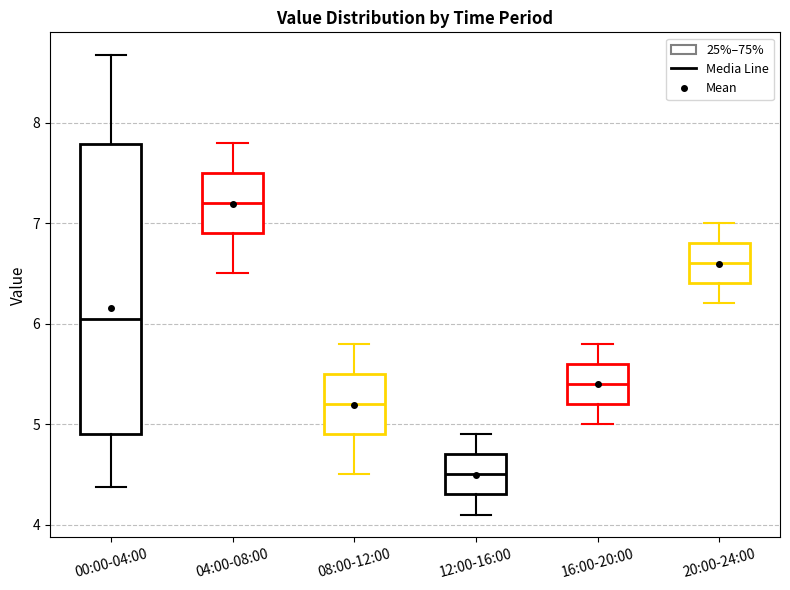

Comparing the boxes themselves (not the whiskers), which one is the tallest?

00:00-04:00